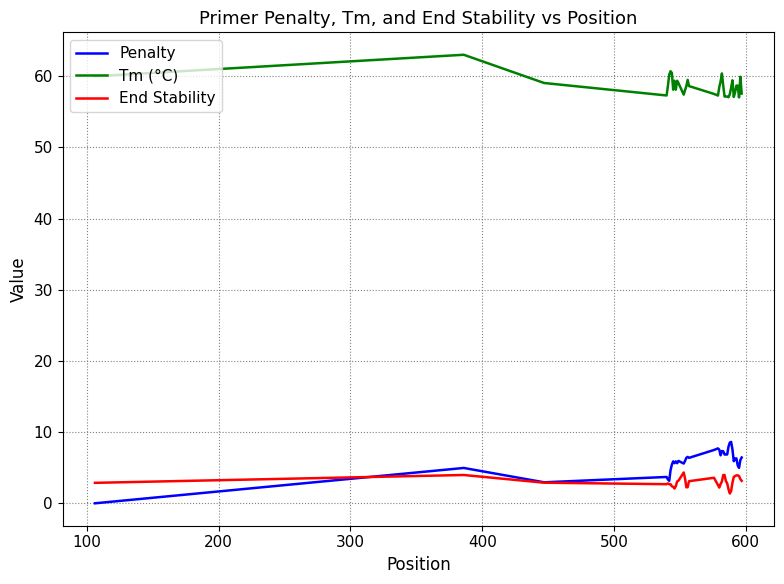

Which series has the largest range (max minus min)?

Penalty